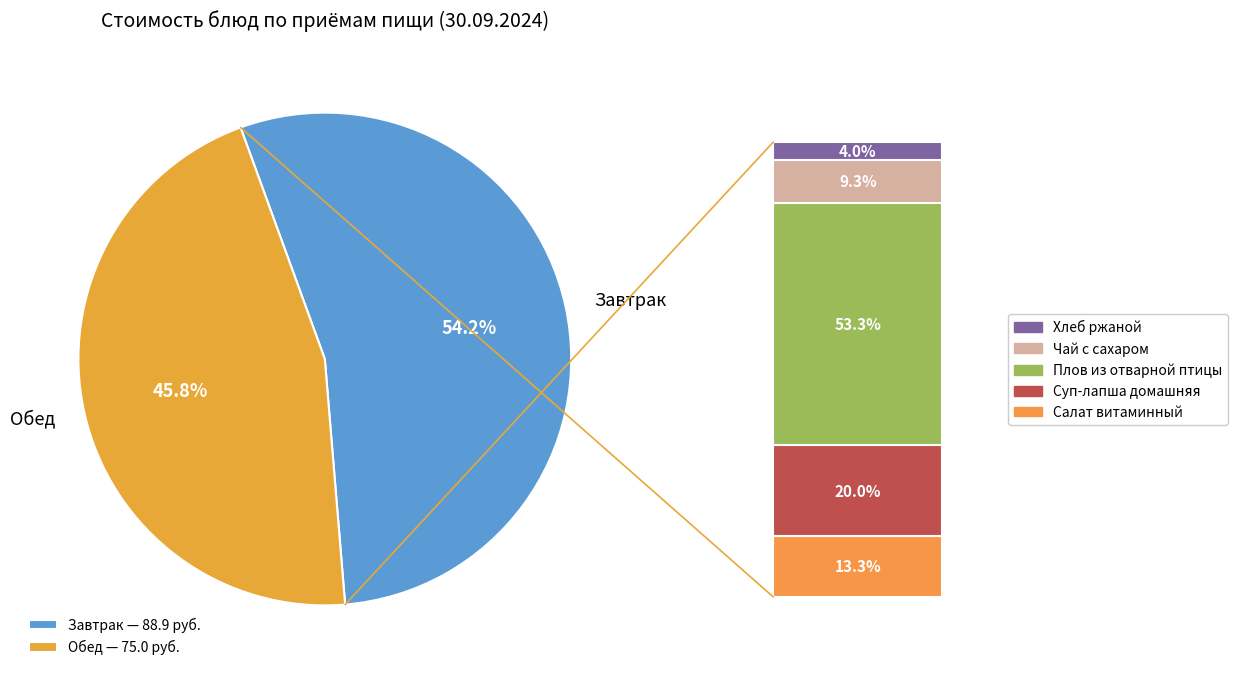

How many segments does this pie chart have?

2